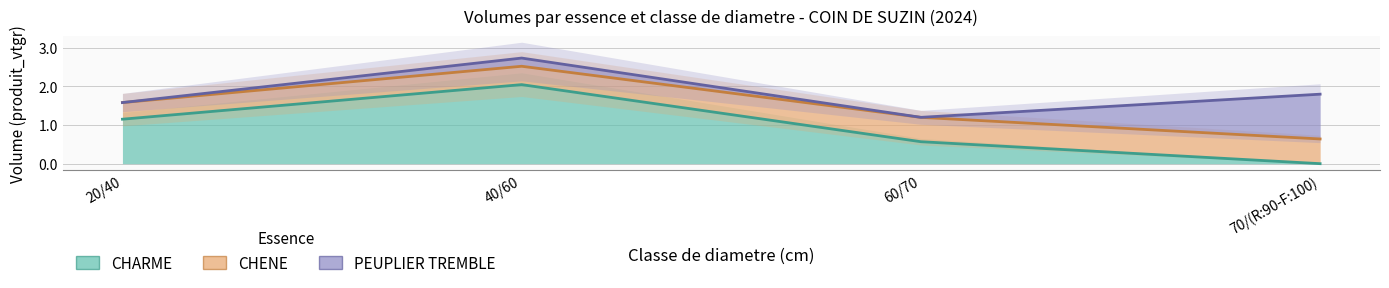

At which label is CHENE closest to 0?

20/40